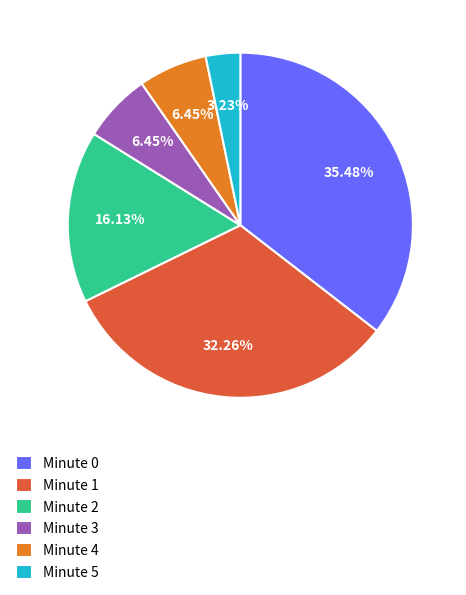

Count the number of slices in the pie.

6